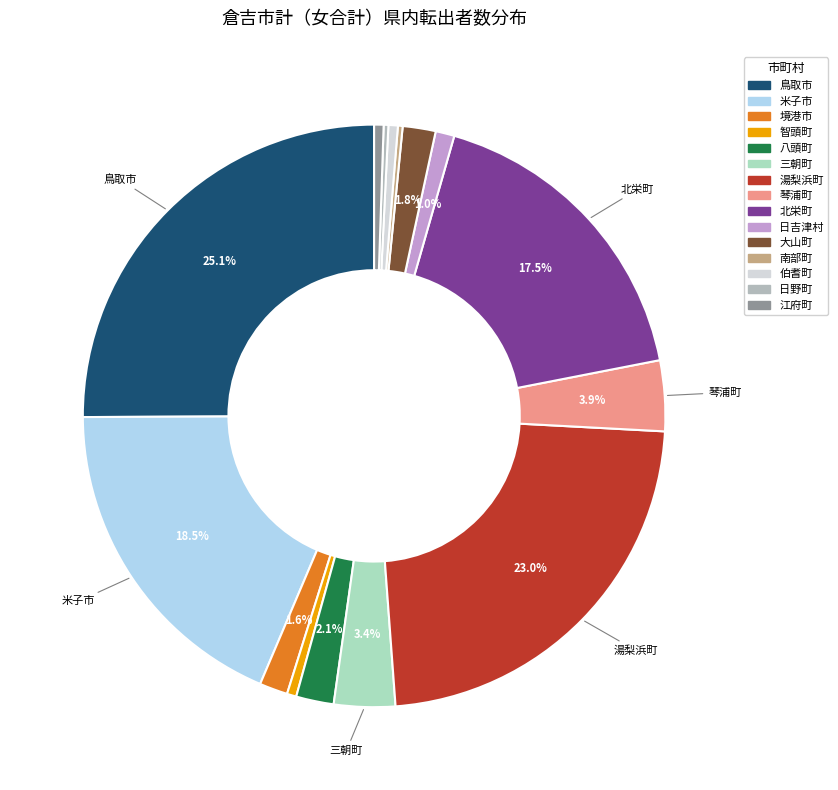

What is the largest slice in the pie chart?

鳥取市